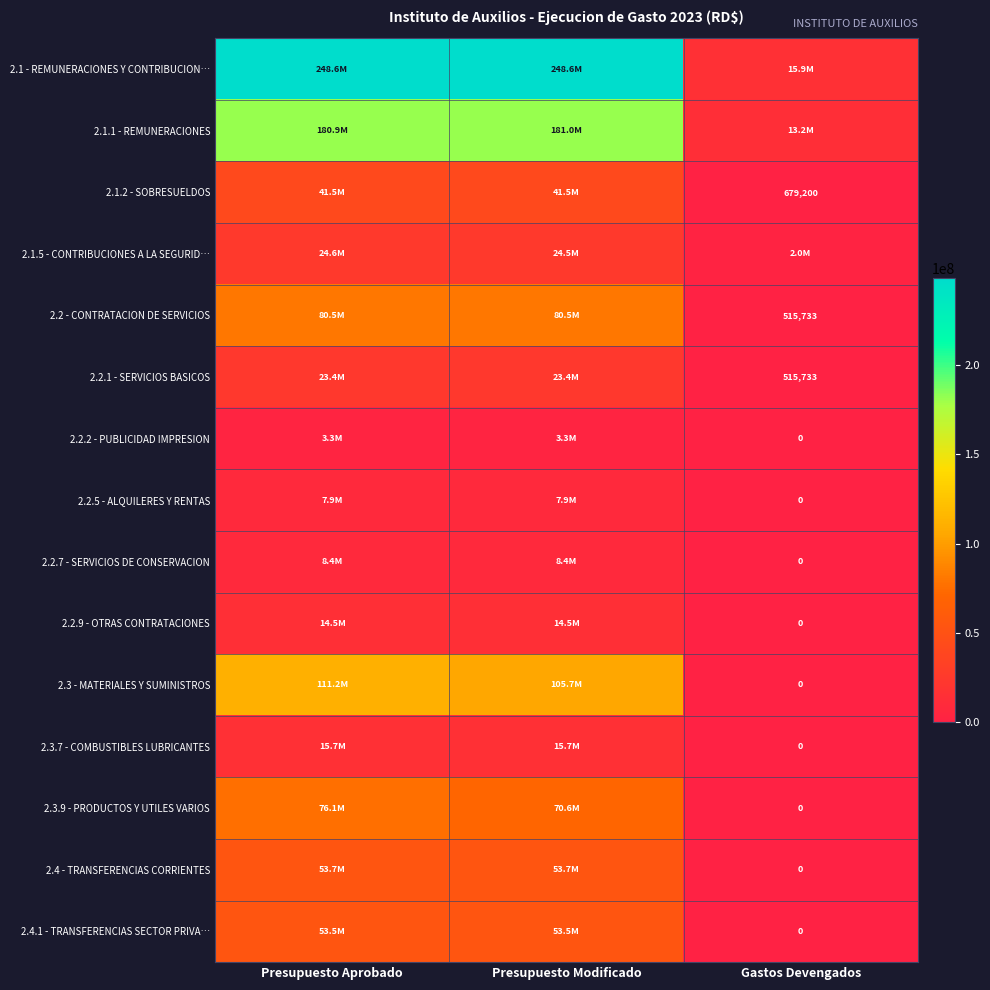

At how many categories does at least one series exceed 71807798?

2